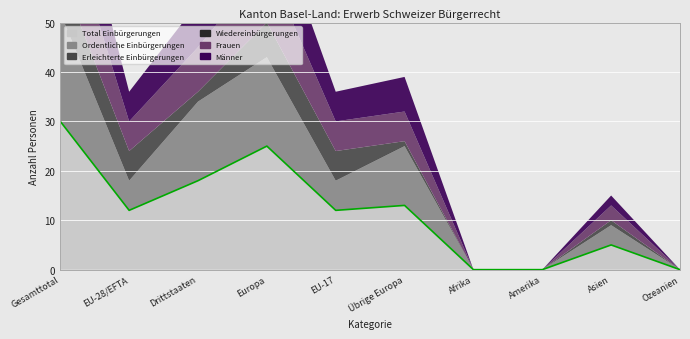

At Drittstaaten, list the series in order from smallest to largest.

Wiedereinbürgerungen, Erleichterte Einbürgerungen, Frauen, Männer, Ordentliche Einbürgerungen, Total Einbürgerungen